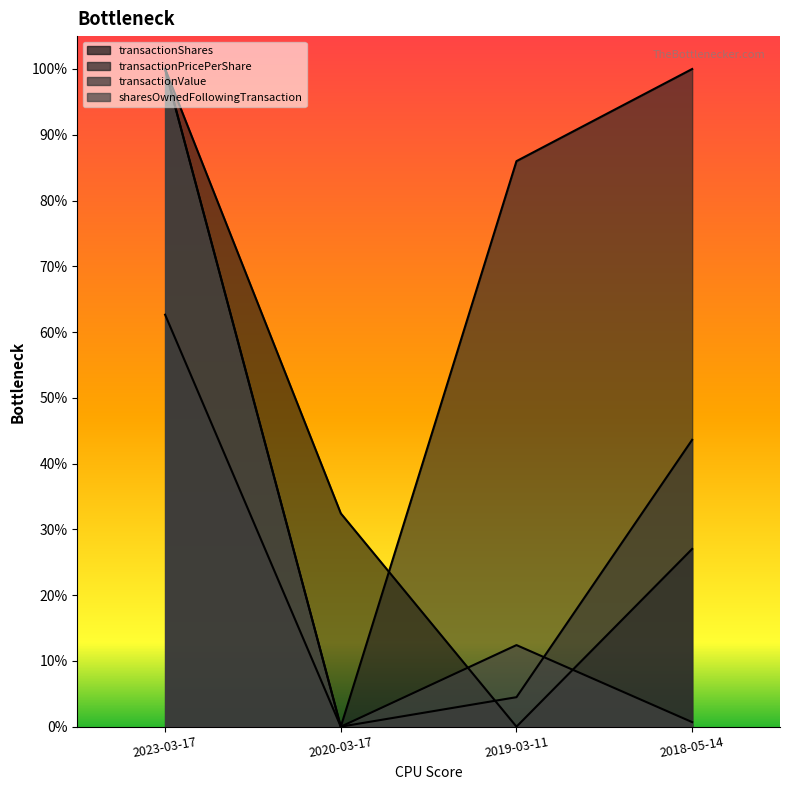

How many data points in sharesOwnedFollowingTransaction are above 0?

3